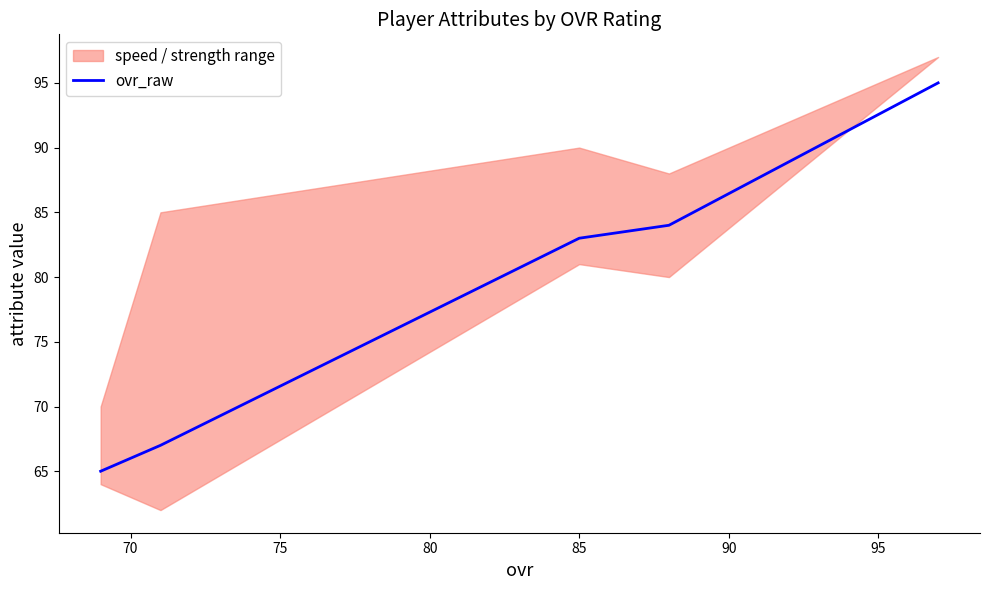

Reading left to right, list all the values displayed in this chart.

65	67	83	84	95